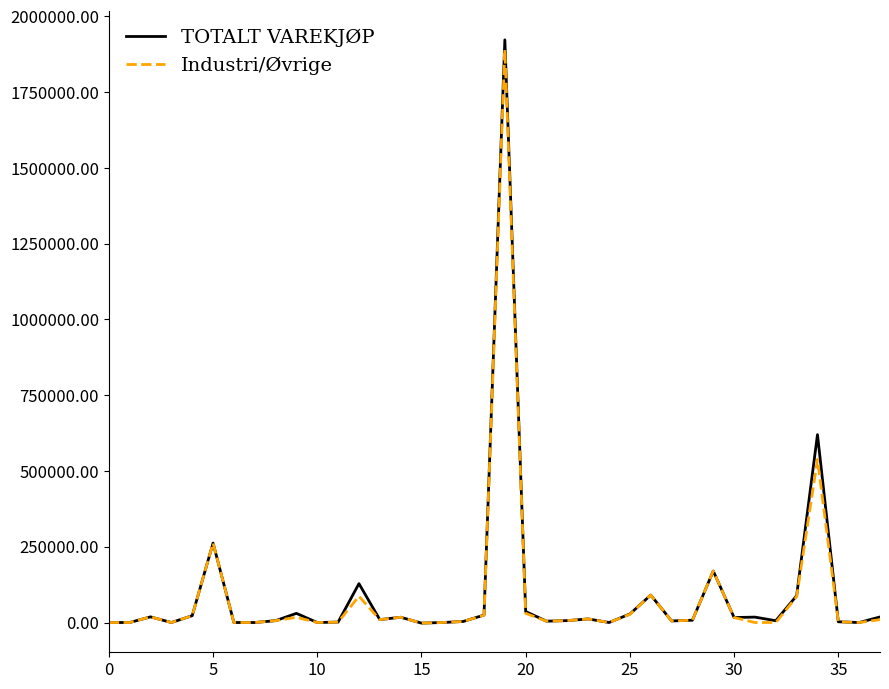

Which series has the widest spread of values?

TOTALT VAREKJØP